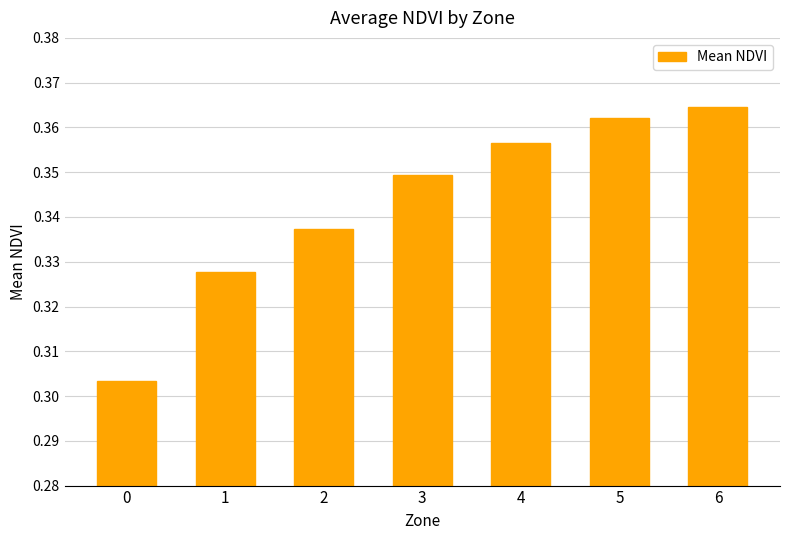

Rank the categories by value from lowest to highest.

0, 1, 2, 3, 4, 5, 6